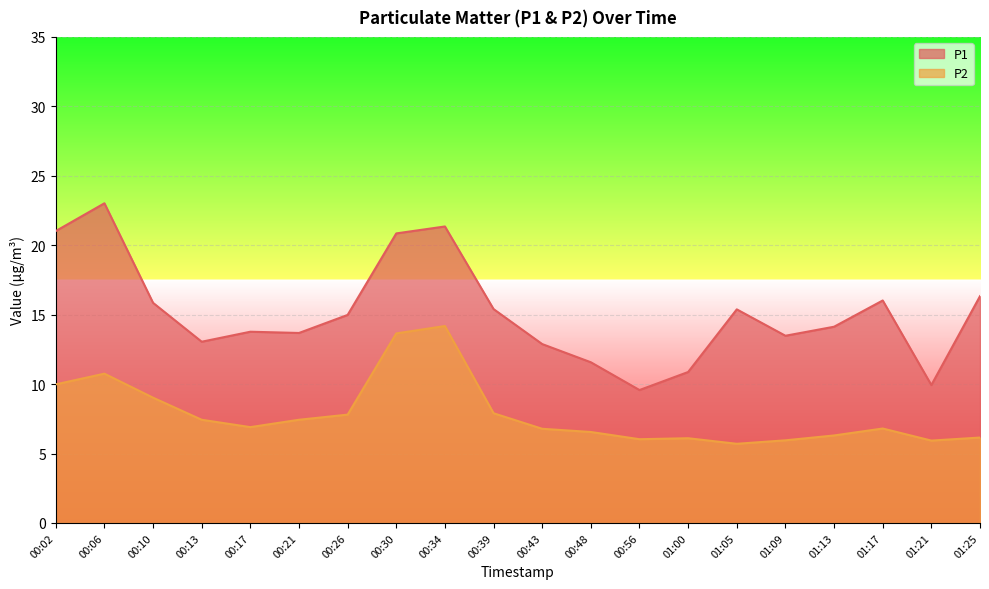

What is the value of the P1 point at the 16th from the left?

13.5